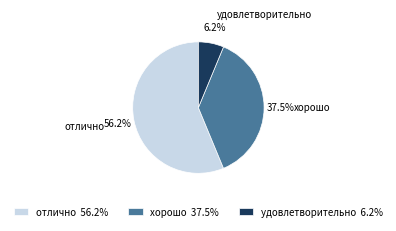

Count the number of slices in the pie.

3